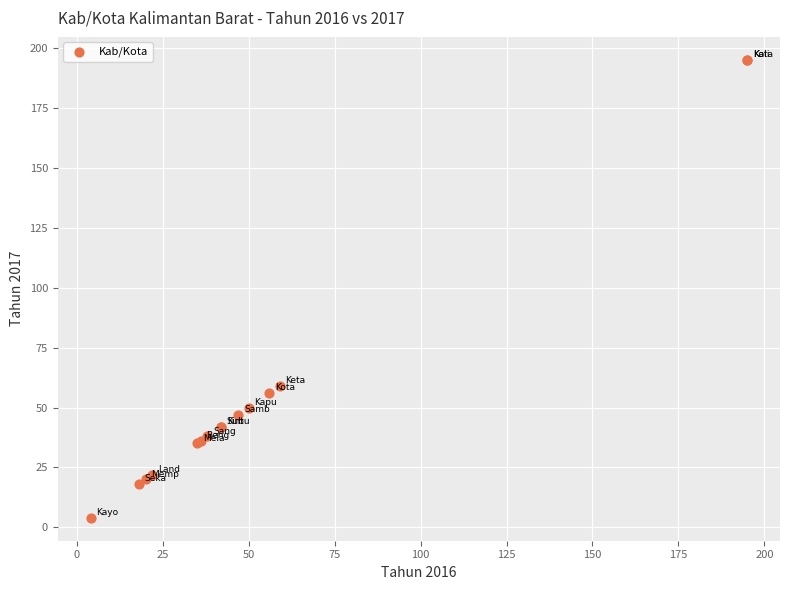

What Y value in the scatter plot is closest to 99?

59